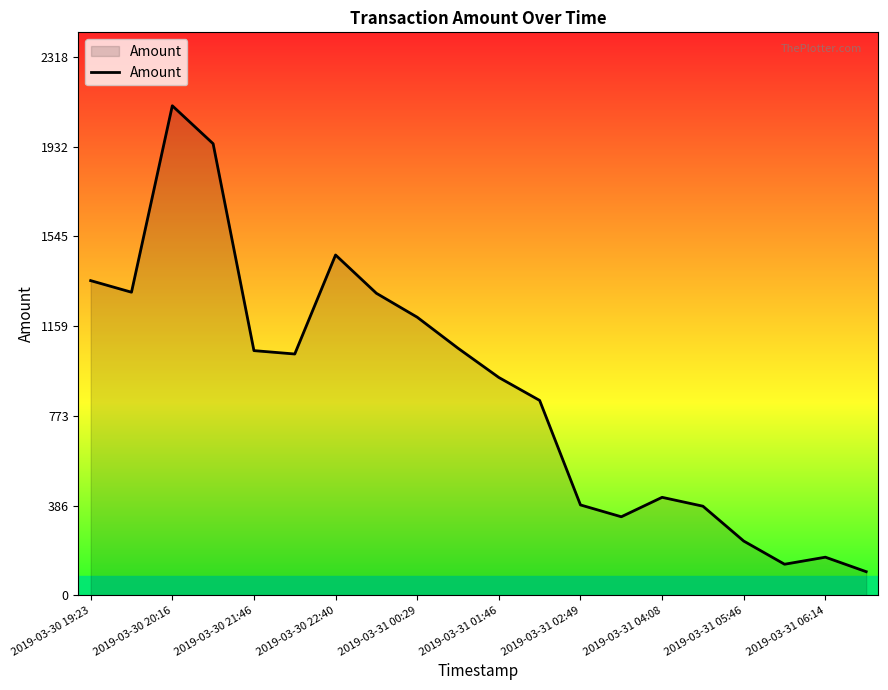

What is the greatest value displayed?

2107.3